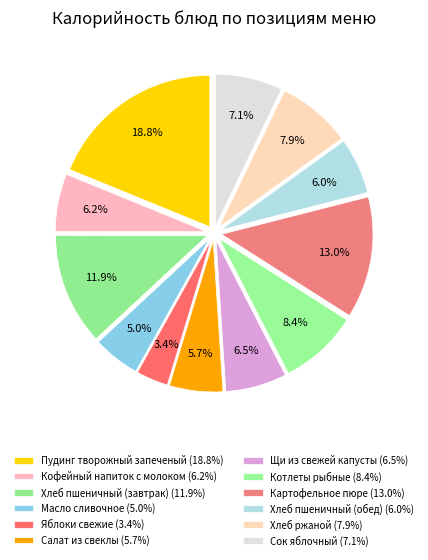

What is the smallest slice in the pie chart?

Яблоки свежие